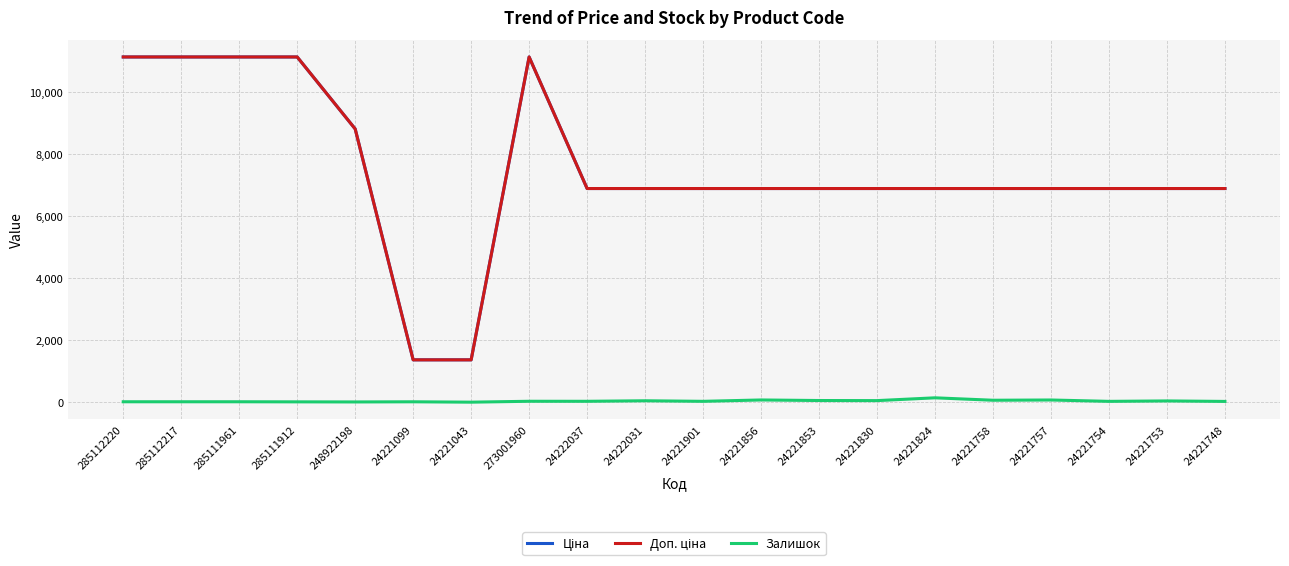

What position from the left is 24221853?

13